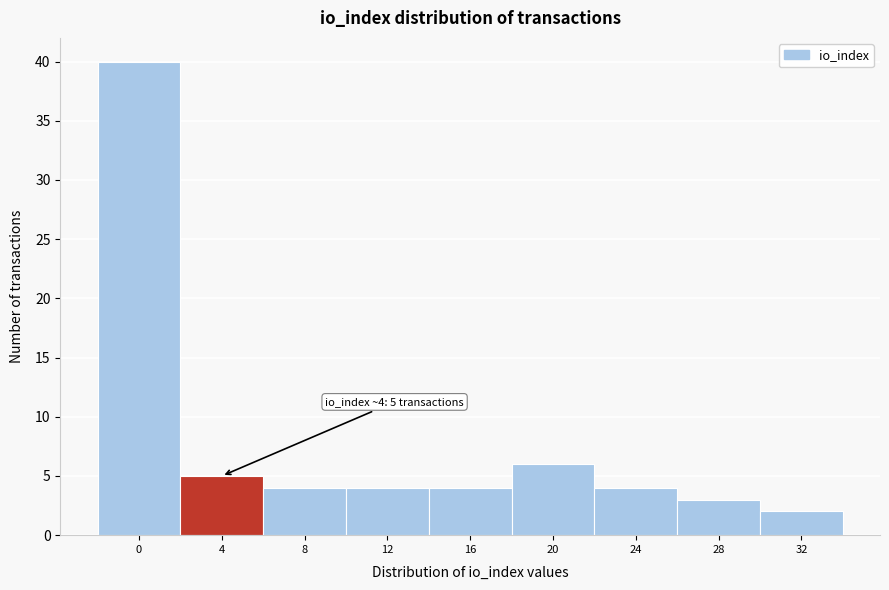

Reading right to left, extract all data points from this chart.

32=2	28=3	24=4	20=6	16=4	12=4	8=4	4=5	0=40